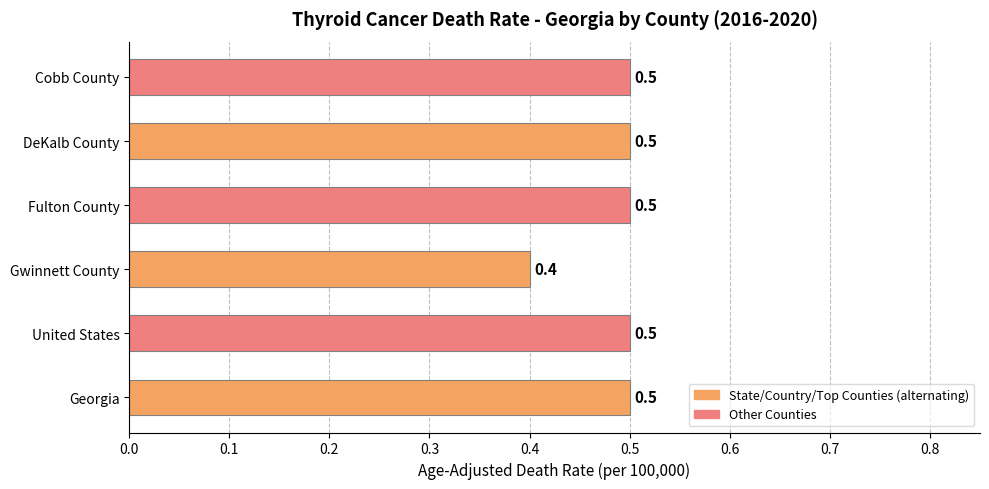

Count the values in the range 0 to 1.

6